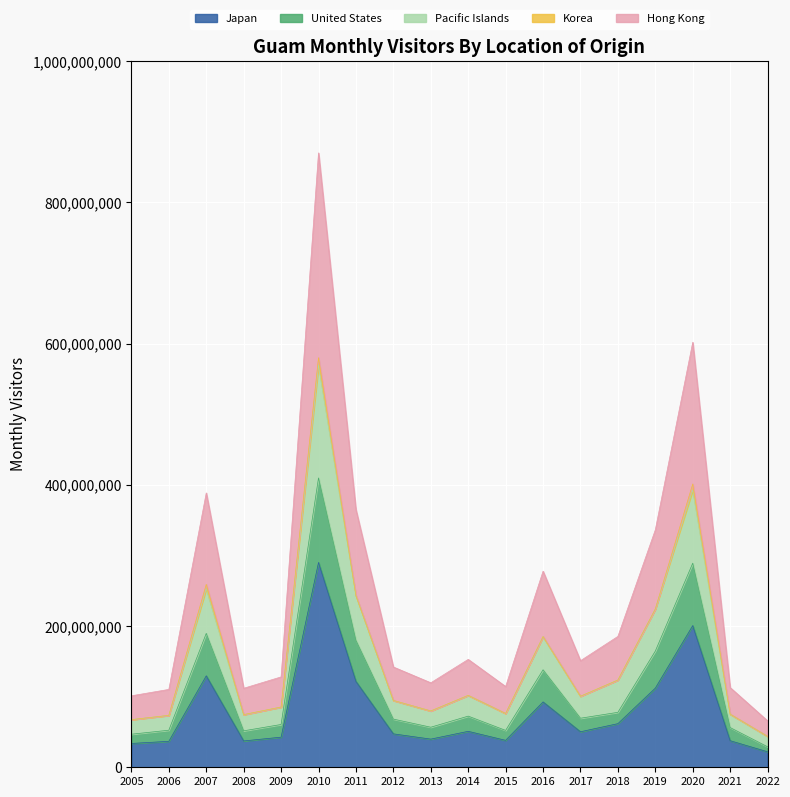

Does the chart display data point markers on the line(s)?

No